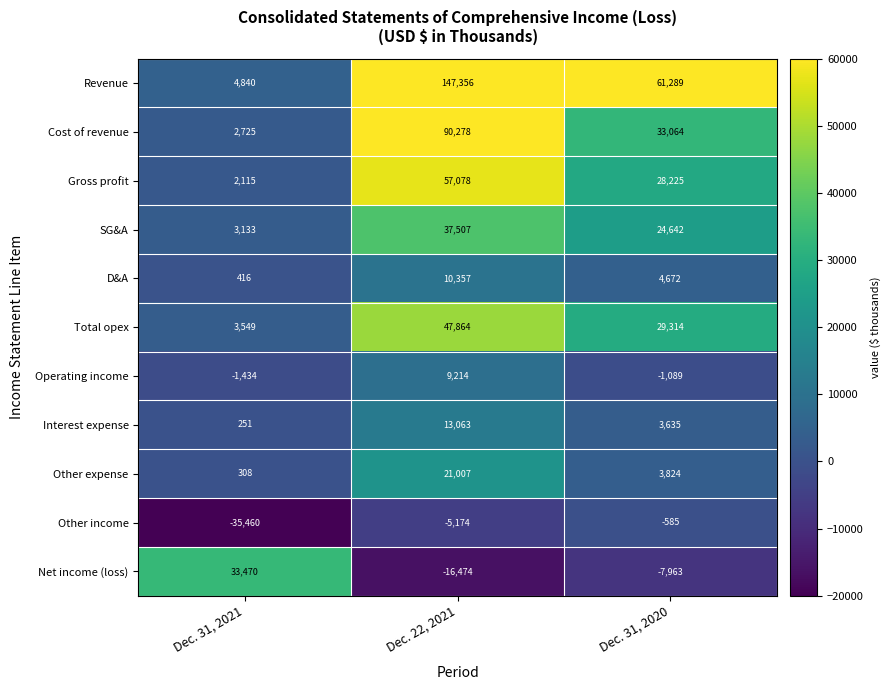

What is the average value of the Other expense series?

8380